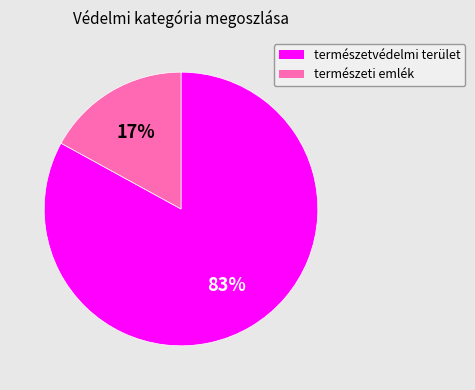

Is it true that természetvédelmi terület is 73% of the pie?

False